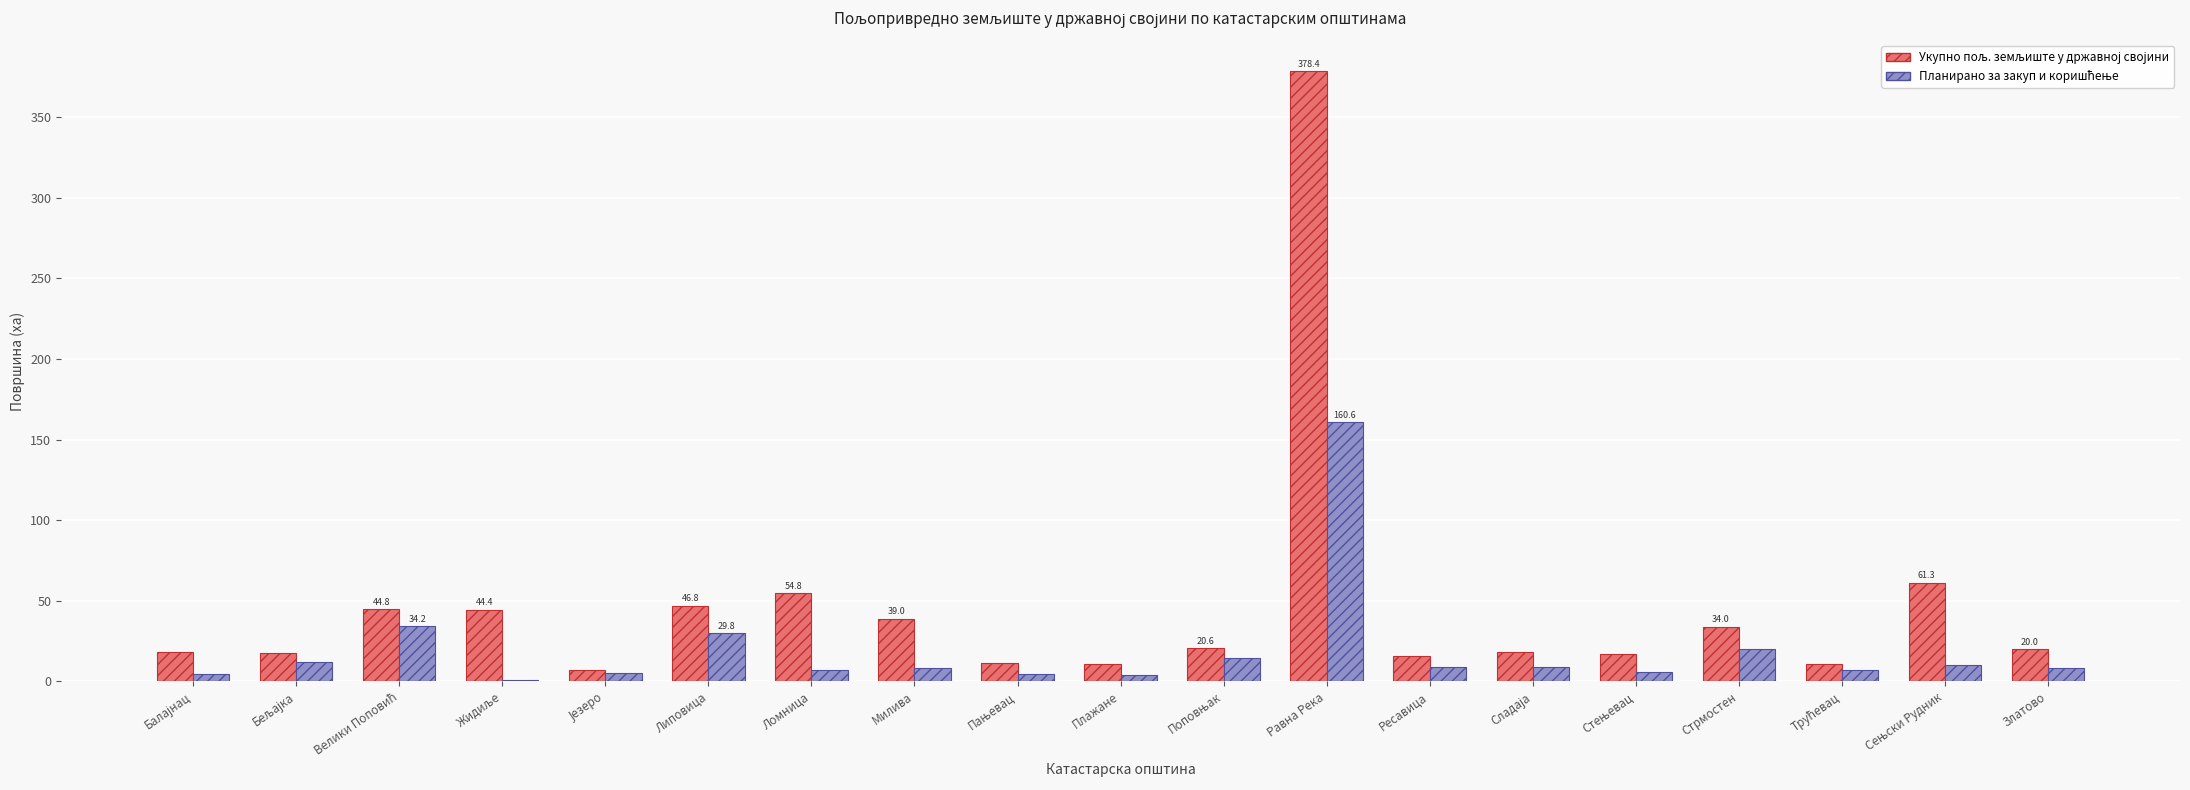

At which category is the sum across all series the highest?

Равна Река